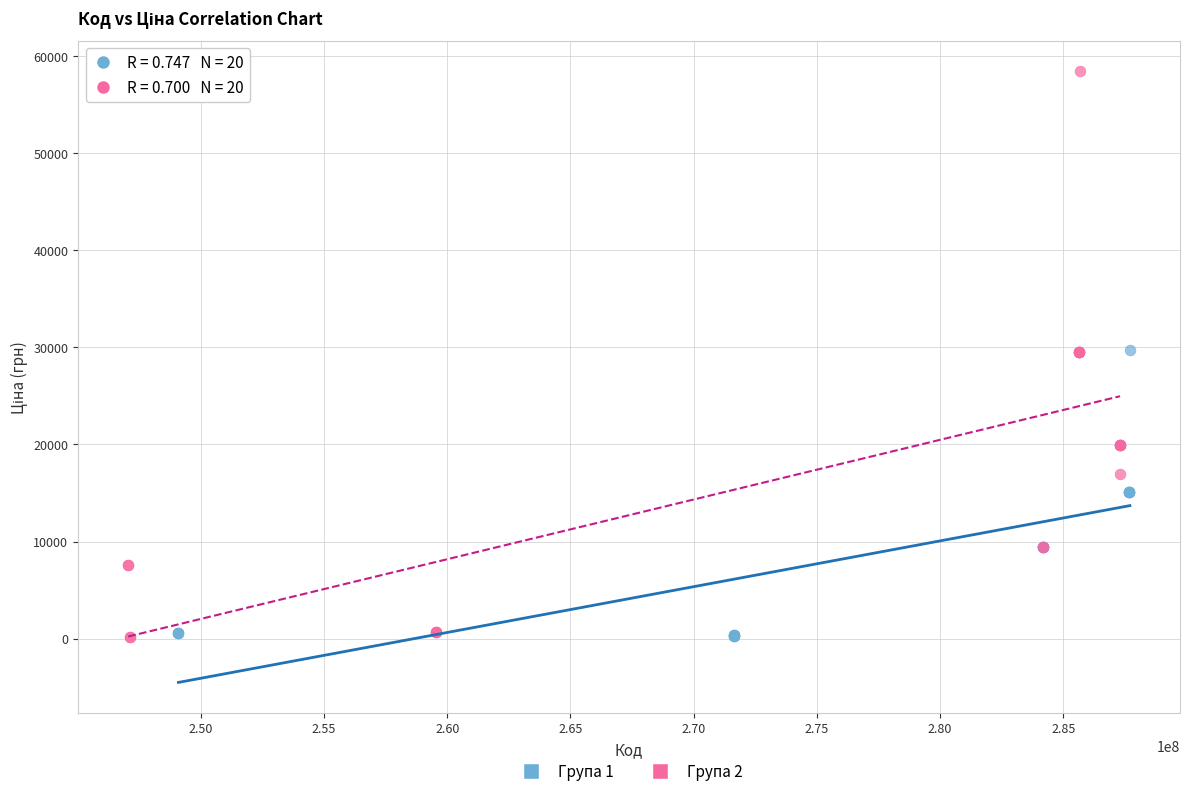

What are all the series names shown in the legend?

Група 1, Група 2